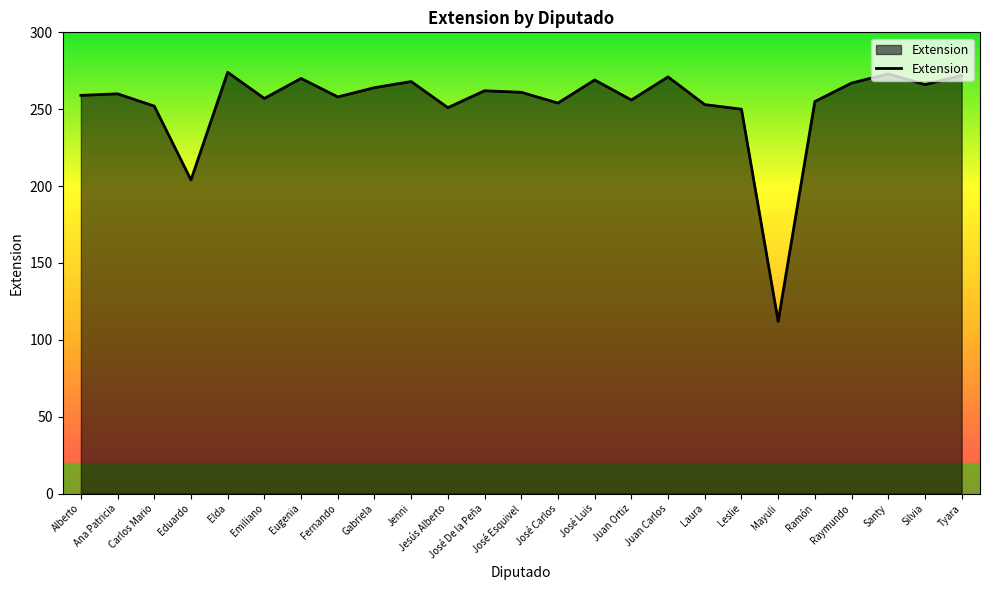

What is the difference between the values at Carlos Mario and Laura?

1